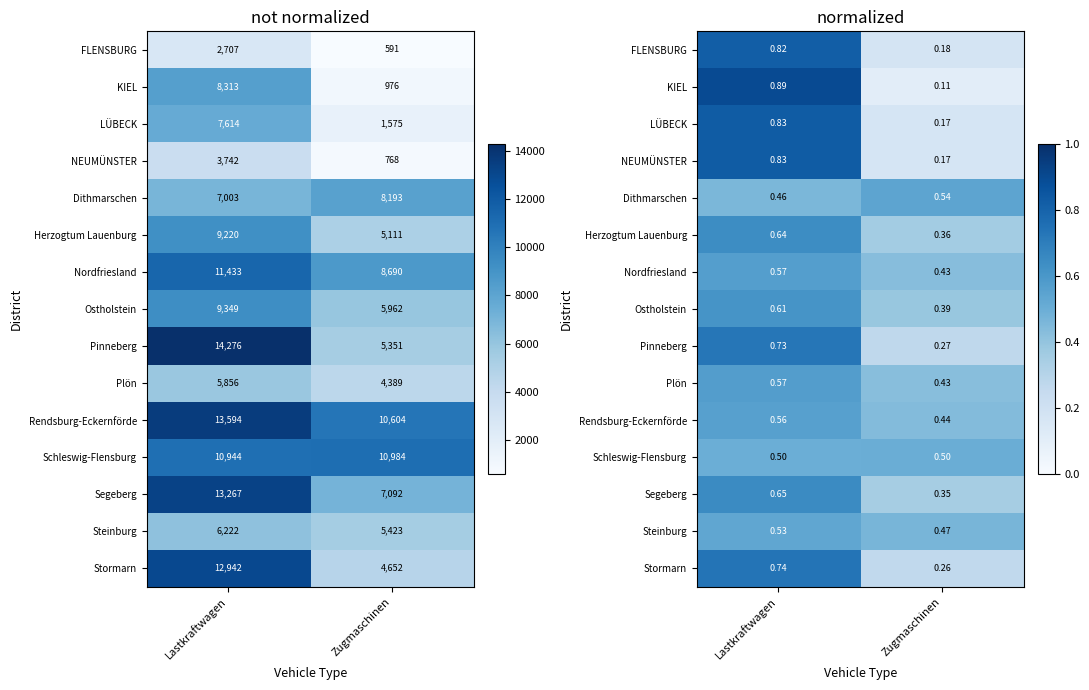

At Lastkraftwagen, list the series in order from largest to smallest.

KIEL, NEUMÜNSTER, LÜBECK, FLENSBURG, Stormarn, Pinneberg, Segeberg, Herzogtum Lauenburg, Ostholstein, Plön, Nordfriesland, Rendsburg-Eckernförde, Steinburg, Schleswig-Flensburg, Dithmarschen